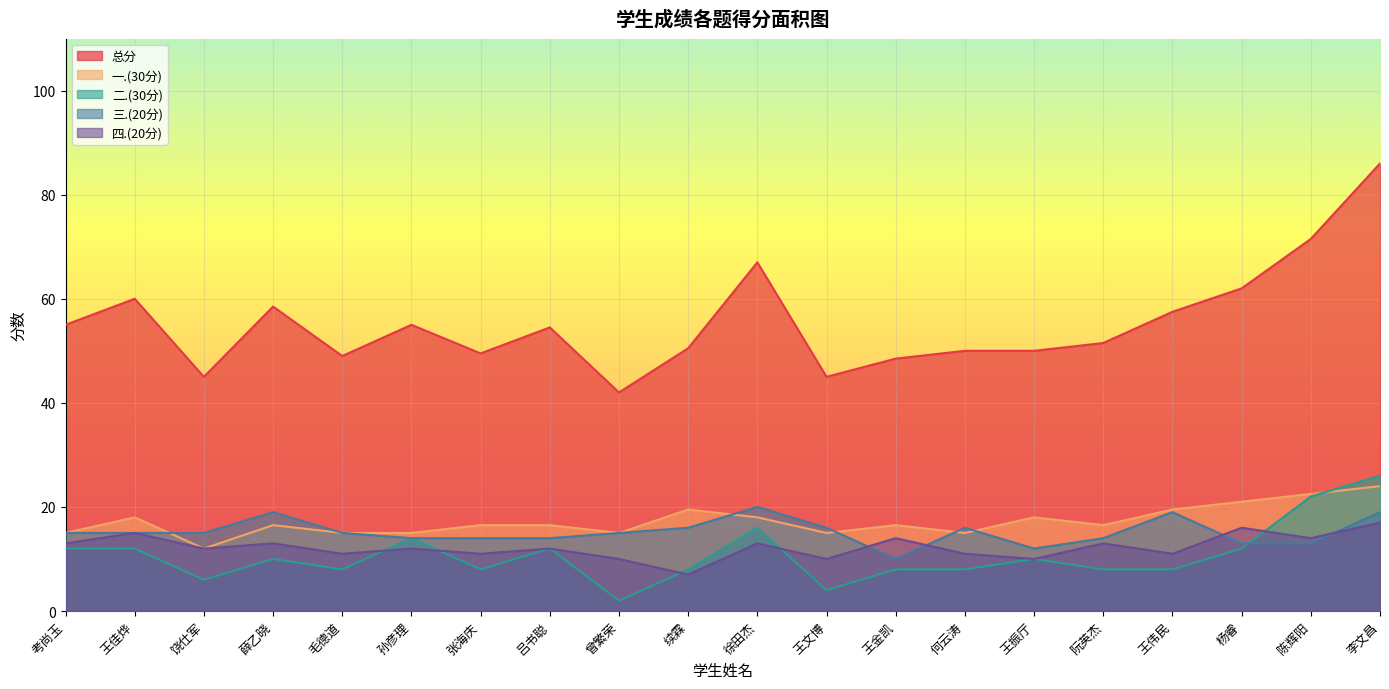

Reading left to right, list all the values displayed in this chart.

总分: 考尚玉=55.0	王佳烨=60.0	饶仕军=45.0	薛乙晓=58.5	毛德道=49.0	孙彦理=55.0	张海庆=49.5	吕书聪=54.5	曾繁荣=42.0	续霖=50.5	徐田杰=67.0	王文博=45.0	王金凯=48.5	何云涛=50.0	王振厅=50.0	阮英杰=51.5	王伟民=57.5	杨睿=62.0	陈辉阳=71.5	李文昌=86.0
一.(30分): 考尚玉=15.0	王佳烨=18.0	饶仕军=12.0	薛乙晓=16.5	毛德道=15.0	孙彦理=15.0	张海庆=16.5	吕书聪=16.5	曾繁荣=15.0	续霖=19.5	徐田杰=18.0	王文博=15.0	王金凯=16.5	何云涛=15.0	王振厅=18.0	阮英杰=16.5	王伟民=19.5	杨睿=21.0	陈辉阳=22.5	李文昌=24.0
二.(30分): 考尚玉=12.0	王佳烨=12.0	饶仕军=6.0	薛乙晓=10.0	毛德道=8.0	孙彦理=14.0	张海庆=8.0	吕书聪=12.0	曾繁荣=2.0	续霖=8.0	徐田杰=16.0	王文博=4.0	王金凯=8.0	何云涛=8.0	王振厅=10.0	阮英杰=8.0	王伟民=8.0	杨睿=12.0	陈辉阳=22.0	李文昌=26.0
三.(20分): 考尚玉=15.0	王佳烨=15.0	饶仕军=15.0	薛乙晓=19.0	毛德道=15.0	孙彦理=14.0	张海庆=14.0	吕书聪=14.0	曾繁荣=15.0	续霖=16.0	徐田杰=20.0	王文博=16.0	王金凯=10.0	何云涛=16.0	王振厅=12.0	阮英杰=14.0	王伟民=19.0	杨睿=13.0	陈辉阳=13.0	李文昌=19.0
四.(20分): 考尚玉=13.0	王佳烨=15.0	饶仕军=12.0	薛乙晓=13.0	毛德道=11.0	孙彦理=12.0	张海庆=11.0	吕书聪=12.0	曾繁荣=10.0	续霖=7.0	徐田杰=13.0	王文博=10.0	王金凯=14.0	何云涛=11.0	王振厅=10.0	阮英杰=13.0	王伟民=11.0	杨睿=16.0	陈辉阳=14.0	李文昌=17.0